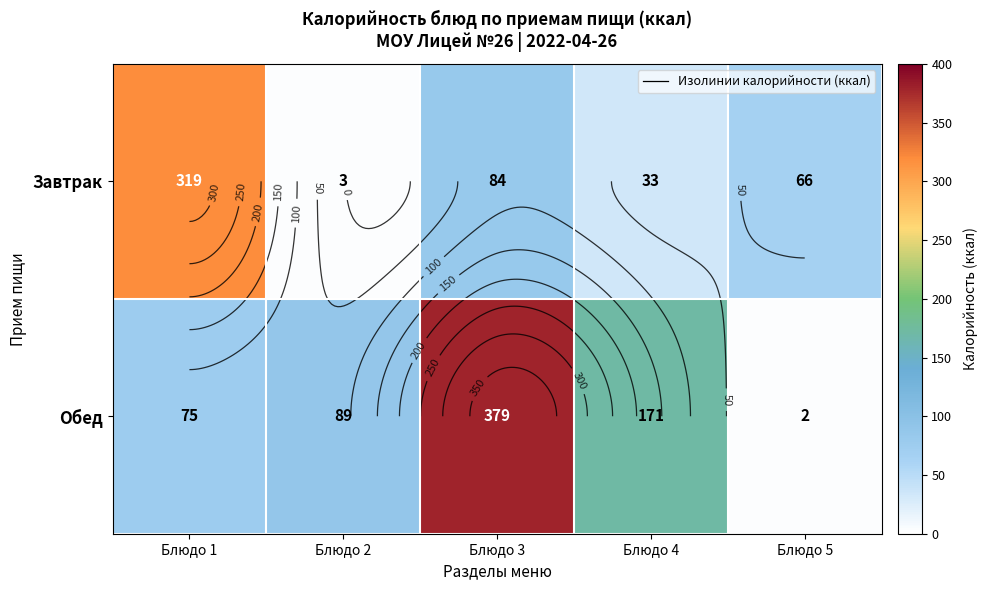

Which series has the widest spread of values?

Обед